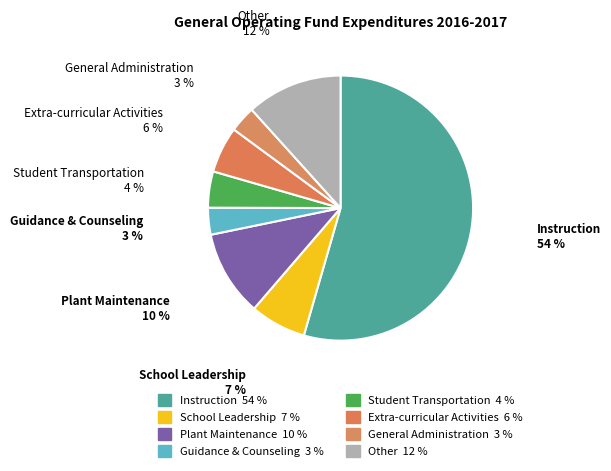

Combined, what portion of the pie is Guidance & Counseling and Plant Maintenance?

13.7%